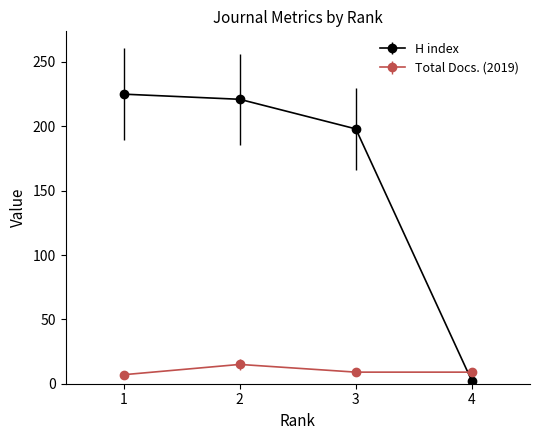

What is the difference between the H index values at 1 and 4?

223